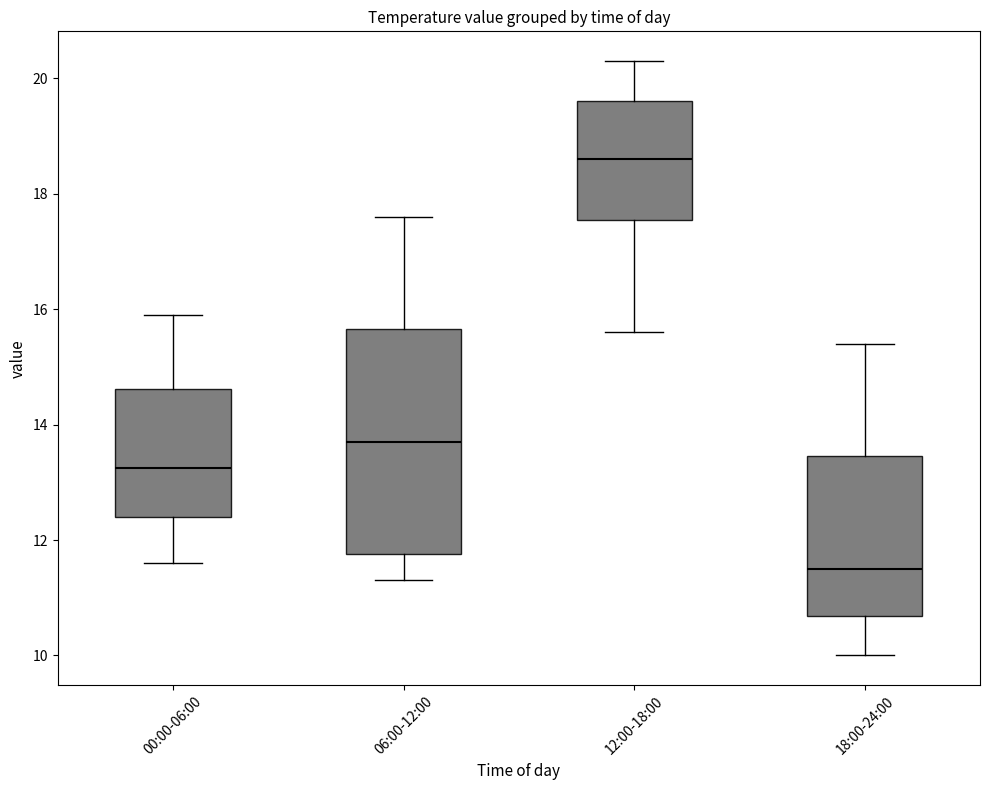

Where is the lower edge of the box for 12:00-18:00 on the y-axis? The values are not printed on the chart, so give them approximately, as read against the axis.

17.6